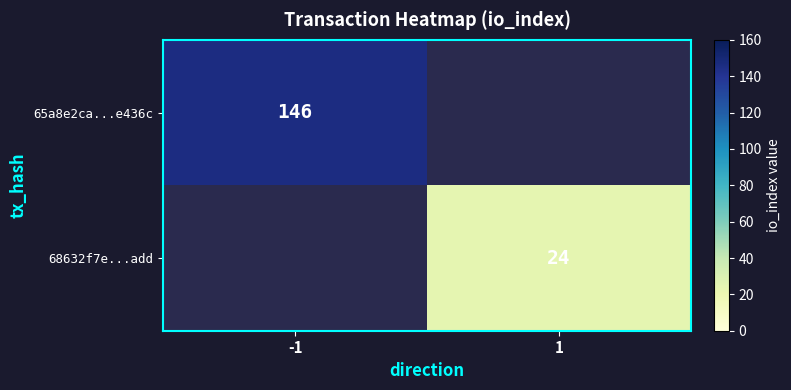

How many categories are shown in the chart?

2